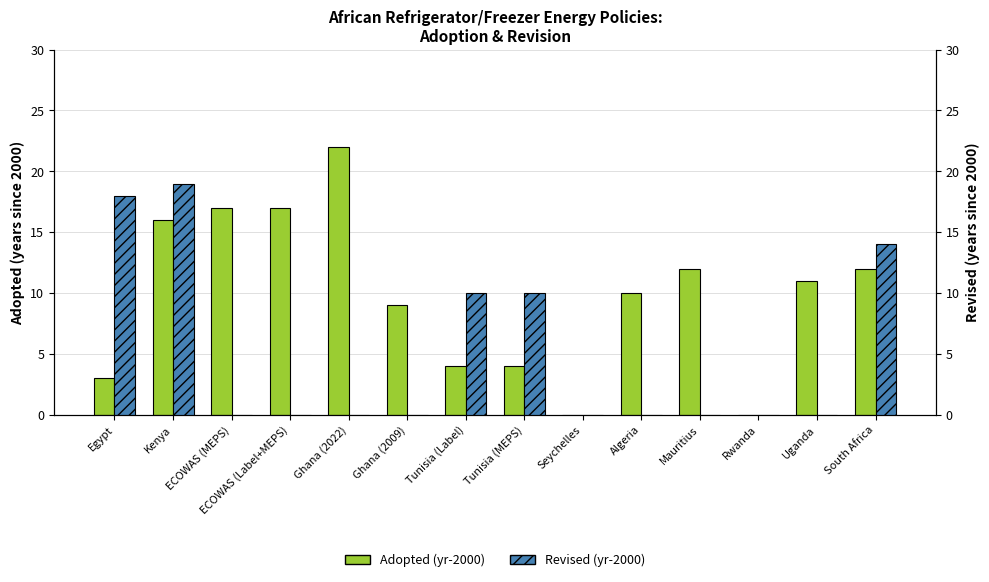

Reading left to right, what are all the values shown in this chart?

Adopted (yr-2000): 3	16	17	17	22	9	4	4	0	10	12	0	11	12
Revised (yr-2000): 18	19	0	0	0	0	10	10	0	0	0	0	0	14